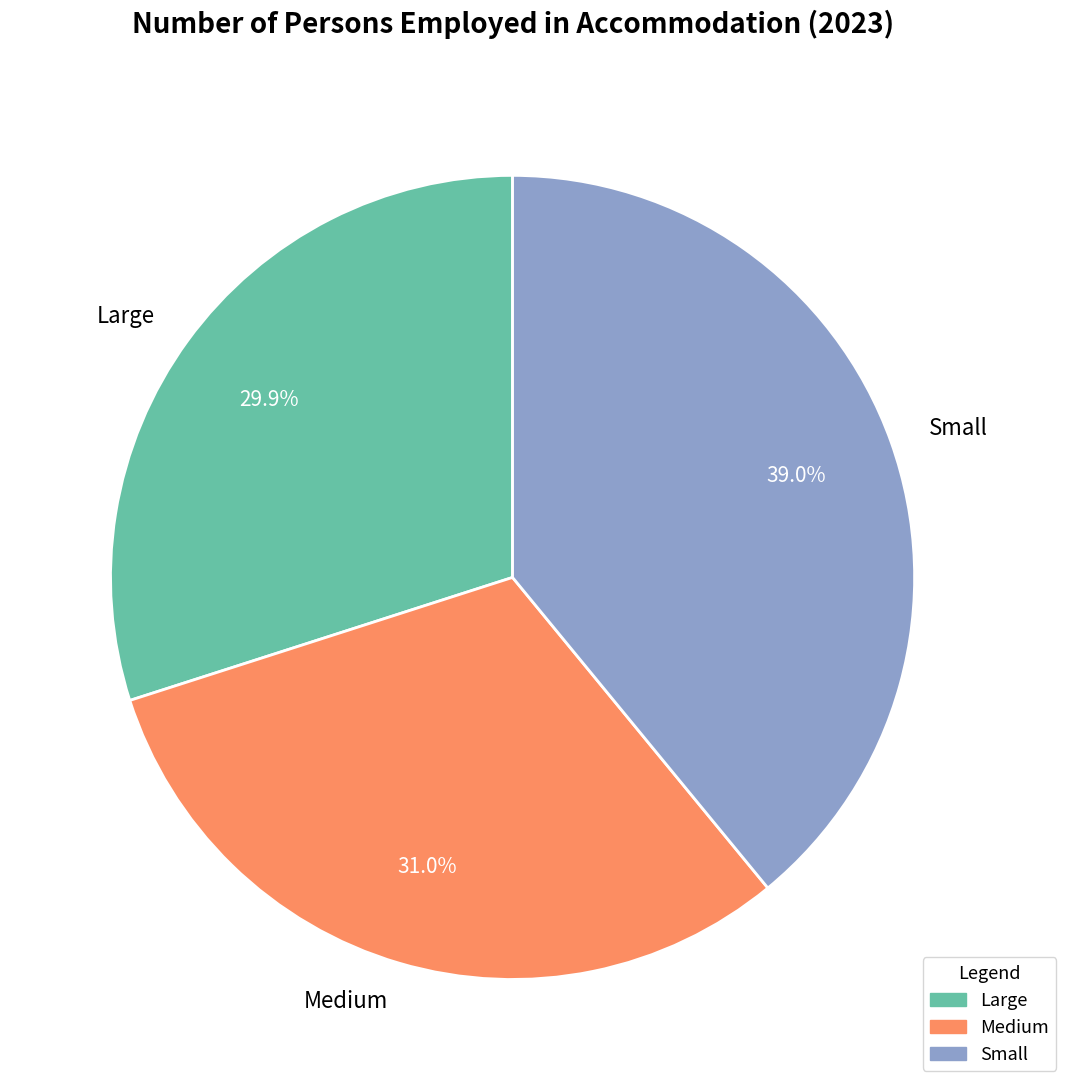

Is Medium the majority of the pie?

No